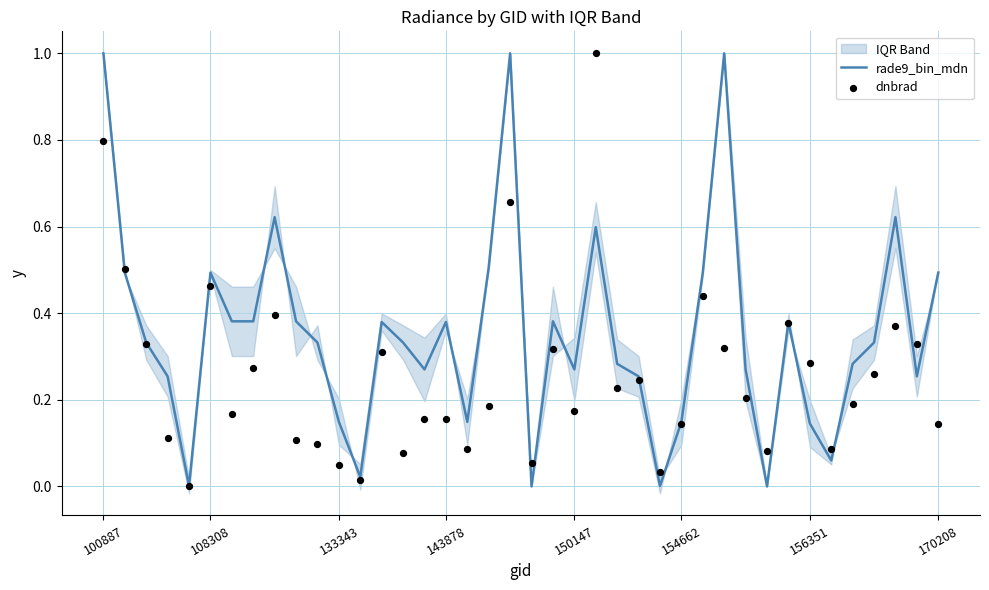

Which series reaches the minimum Y coordinate?

rade9_bin_mdn